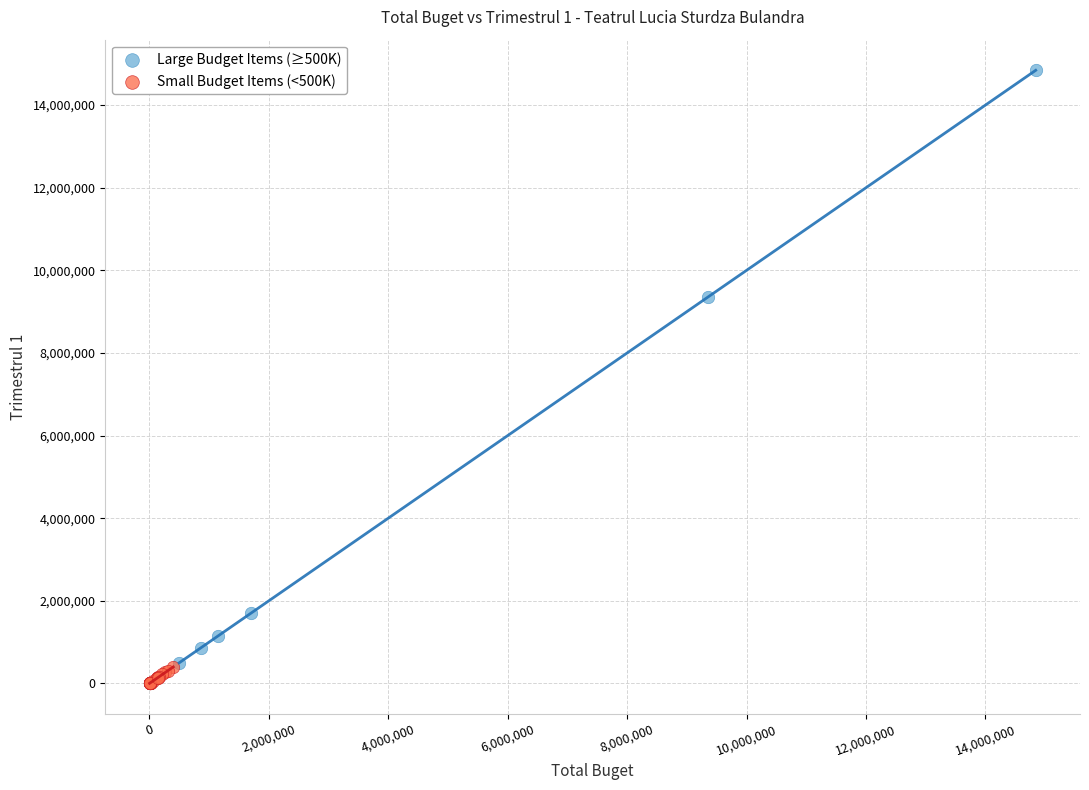

Which series has the widest spread of Y values?

Large Budget Items (≥500K)